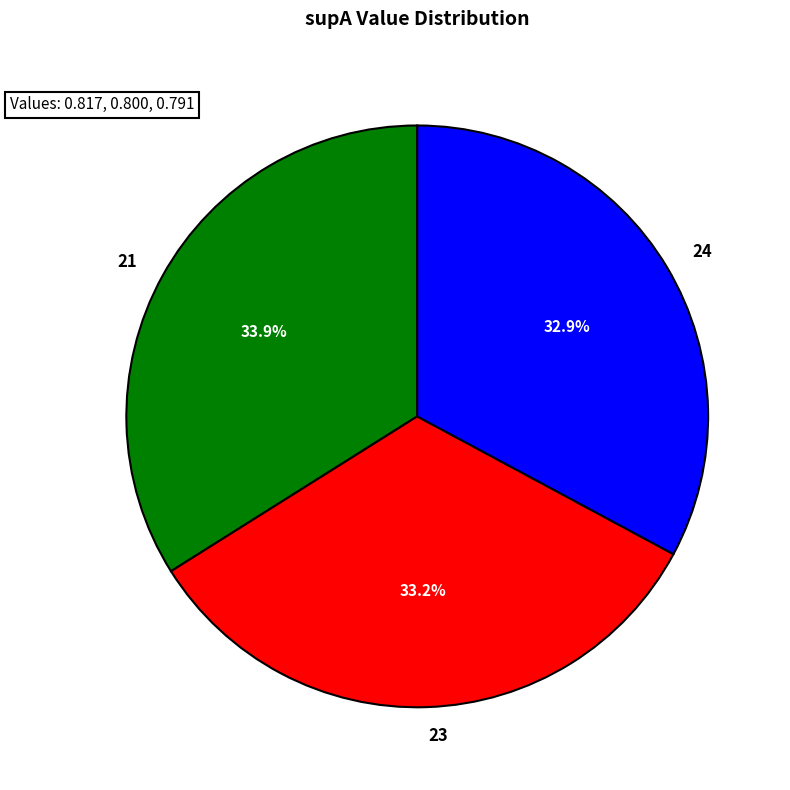

To the nearest percent, what percentage of the pie is 23?

33%